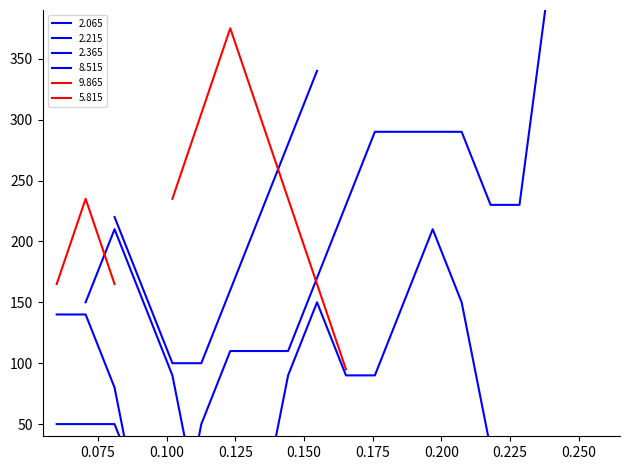

How many times do 2.065 and 9.865 cross each other?

2